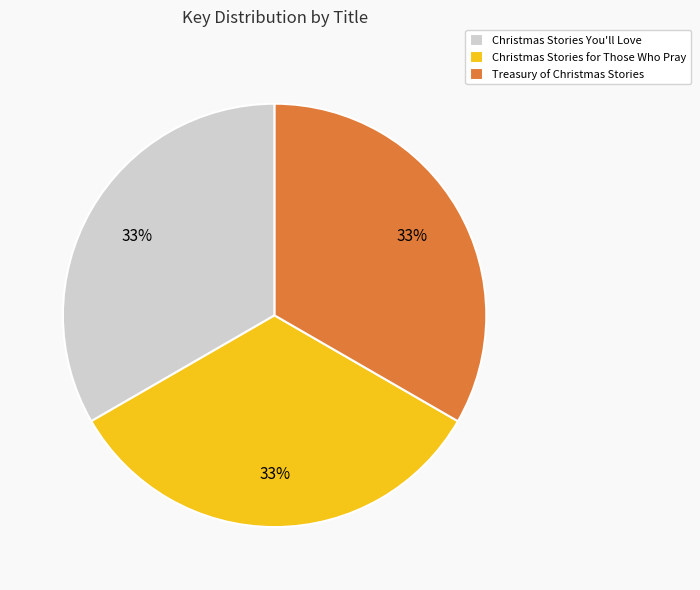

Approximately how many times larger is the value at Christmas Stories for Those Who Pray compared to Treasury of Christmas Stories?

1.0